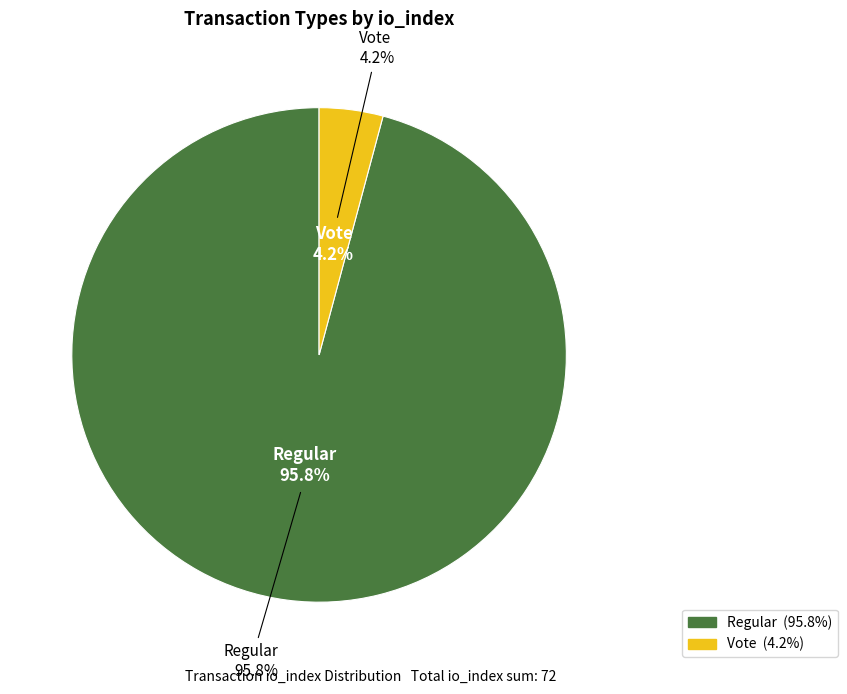

Which category has the smallest portion of the pie?

Vote